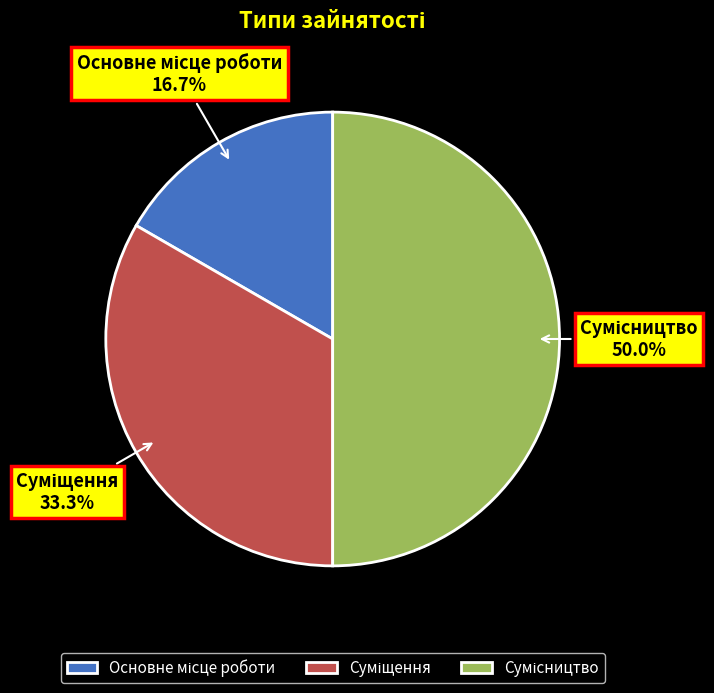

How many slices are in this pie chart?

3